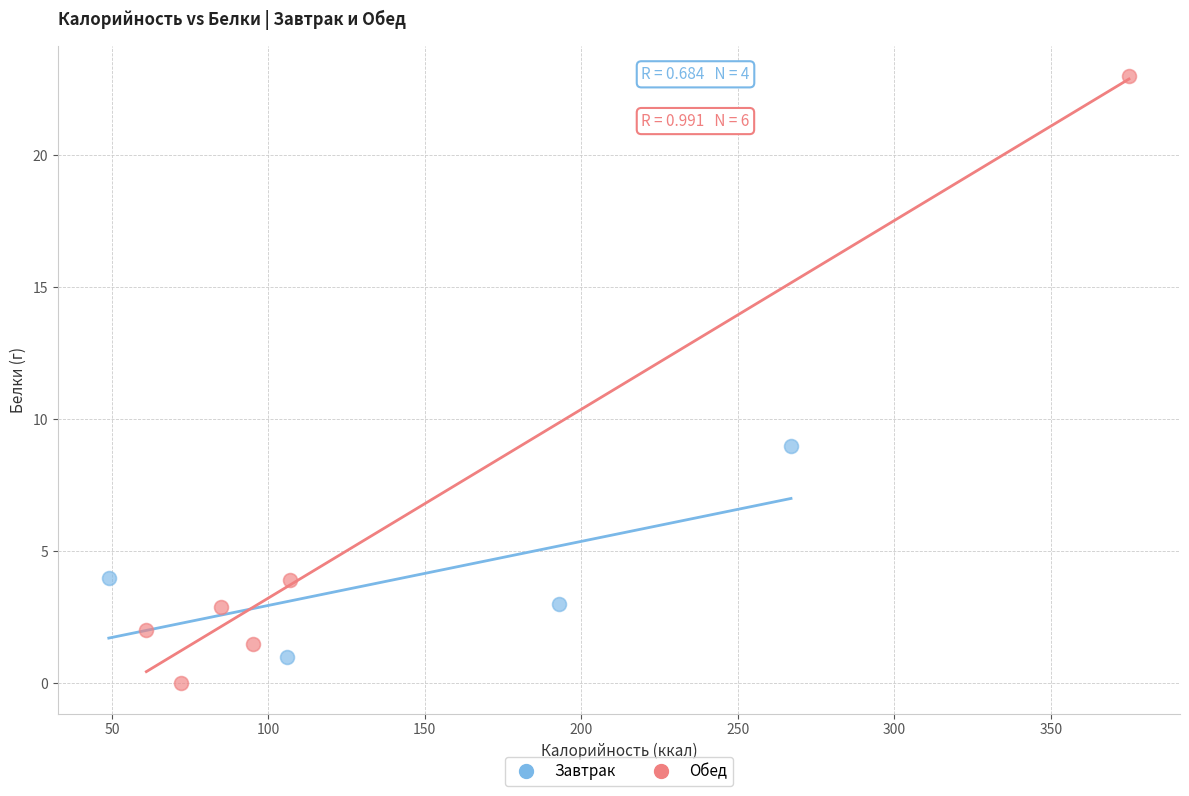

Which series contains the highest Y value?

Обед